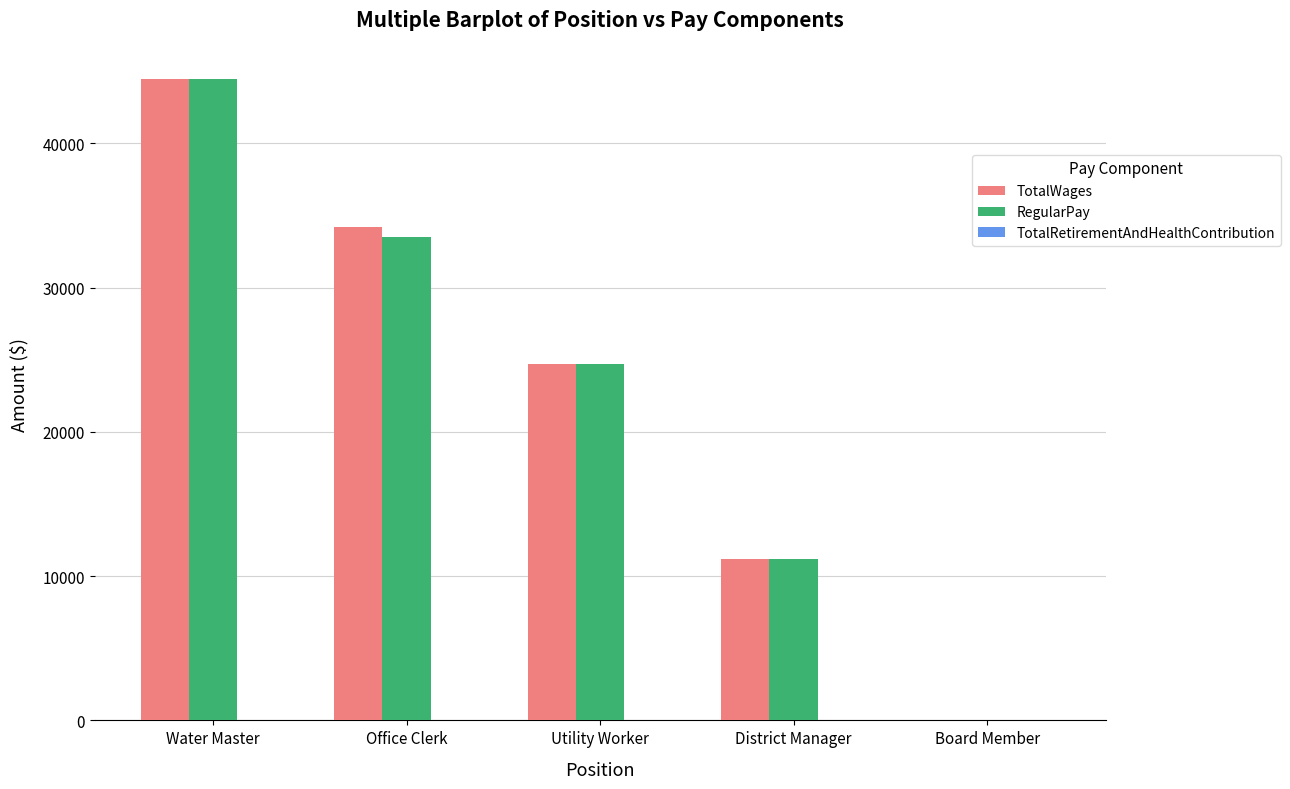

At which label does TotalWages reach its peak?

Water Master